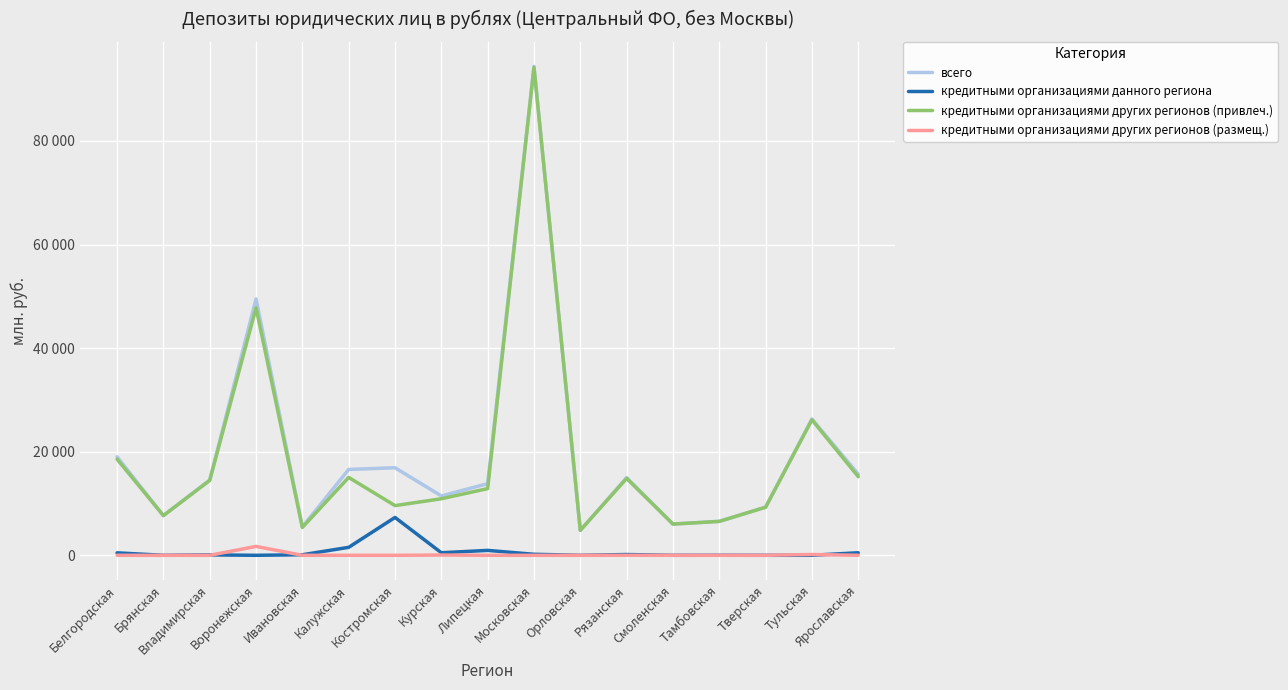

What are all the series names shown in the legend?

всего, кредитными организациями данного региона, кредитными организациями других регионов (привлеч.), кредитными организациями других регионов (размещ.)